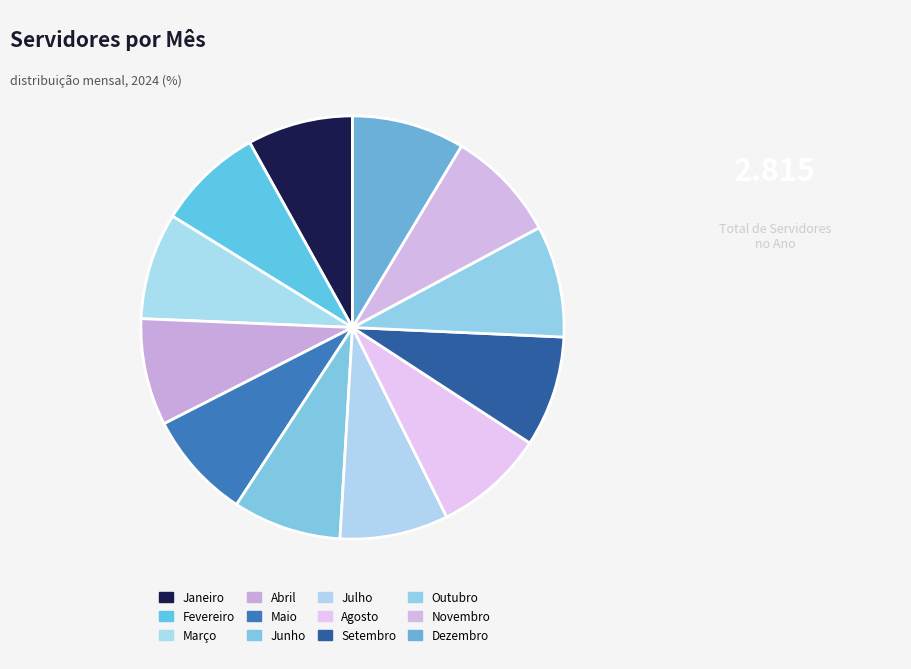

What percentage is the Outubro slice, to the nearest percent?

9%